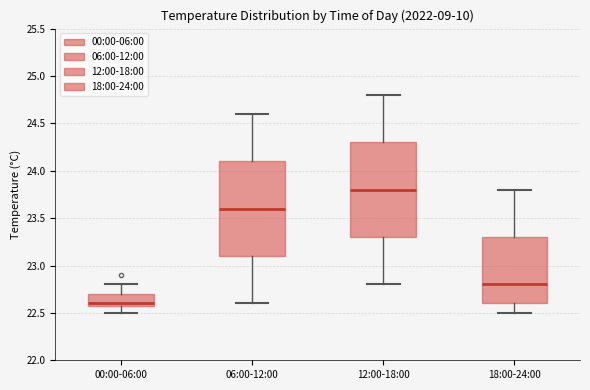

Which box has the lowest median line?

00:00-06:00